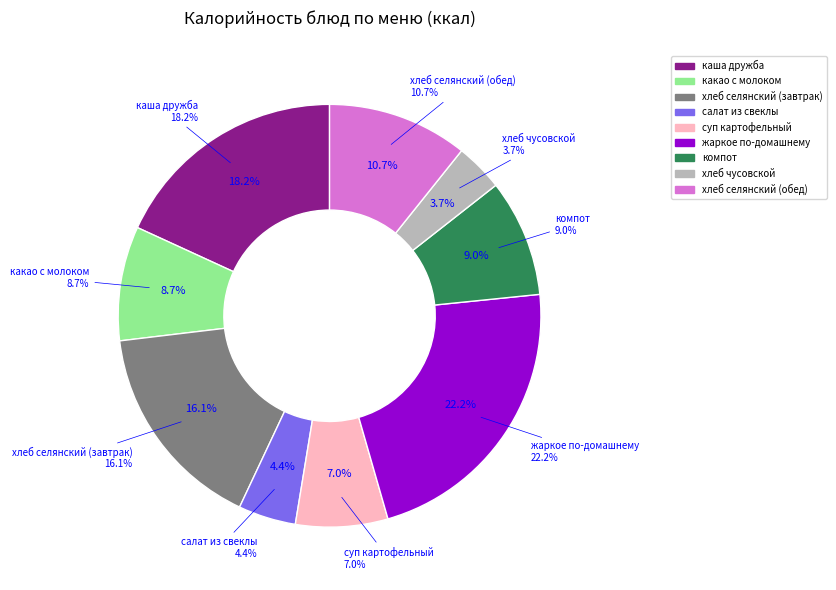

To the nearest percent, what is the difference between the largest and smallest slice percentages?

18%